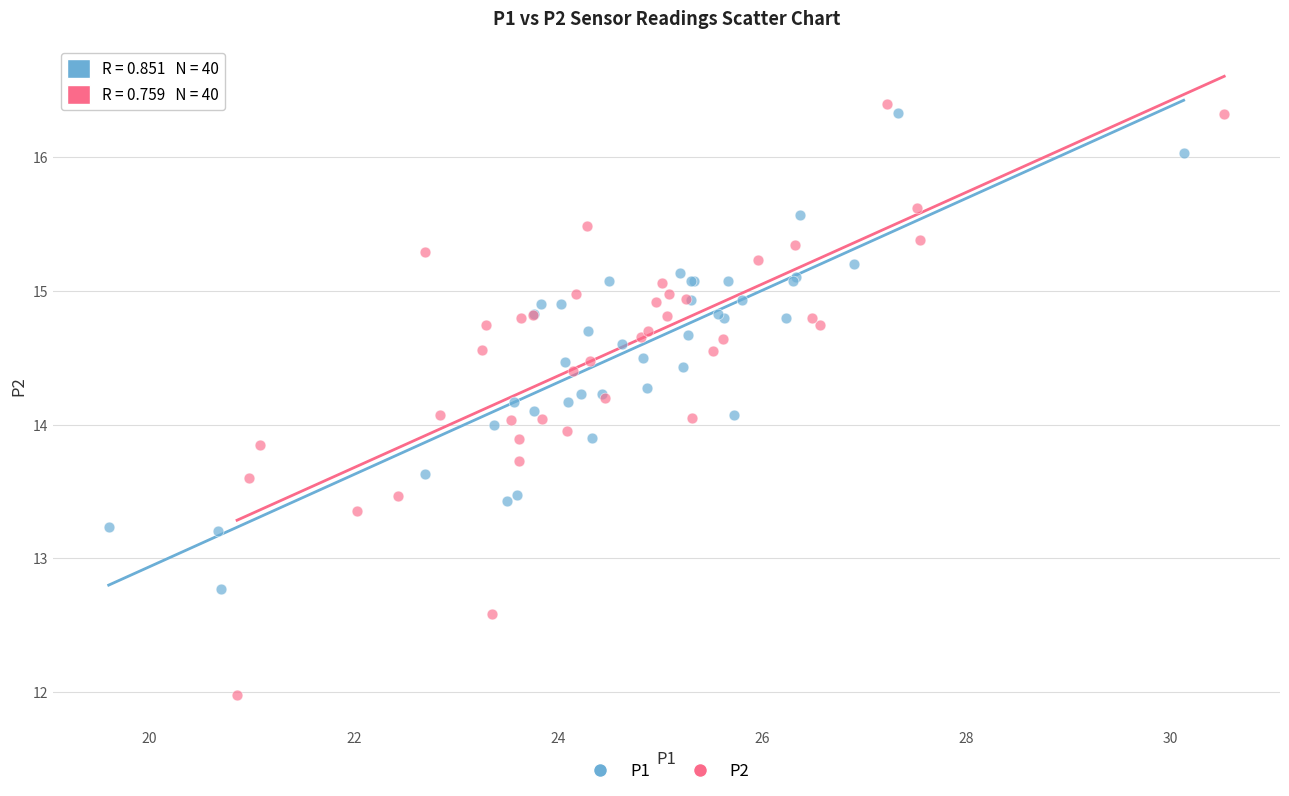

Which series reaches the minimum Y coordinate?

P2